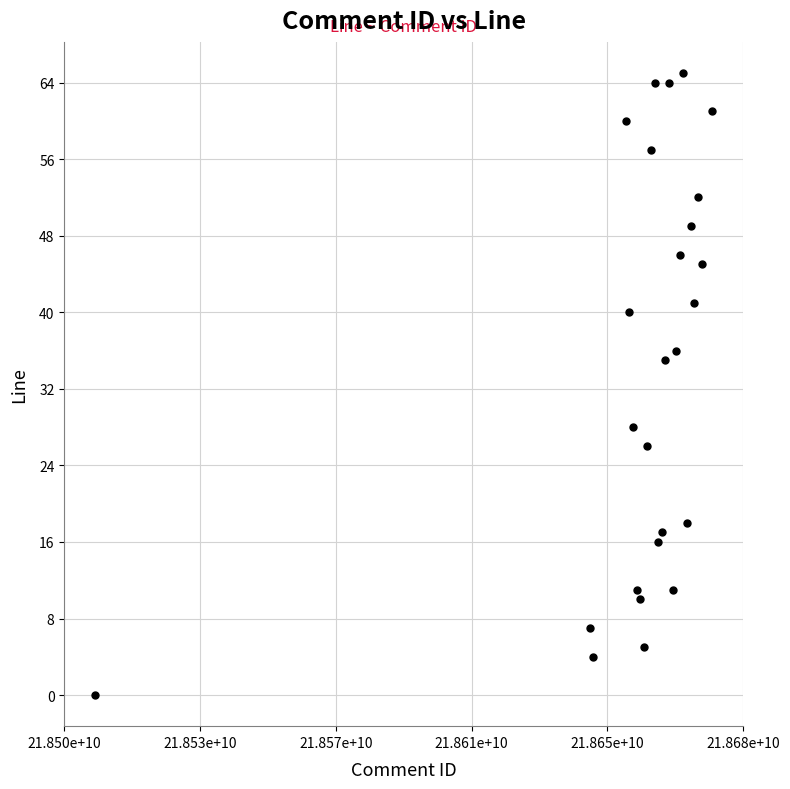

What is the range of Y values (max minus min)?

65